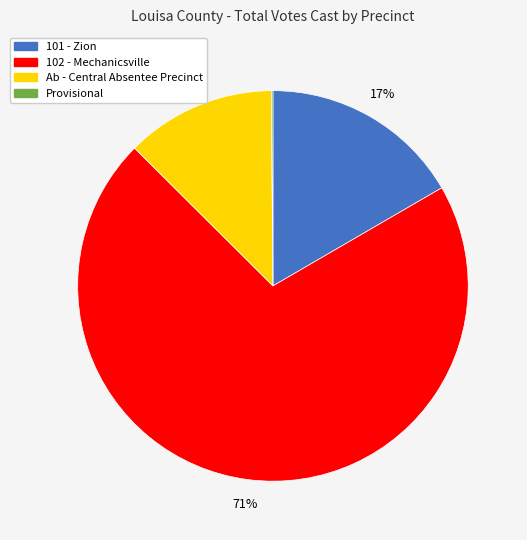

To the nearest percent, what percentage of the pie is 101 - Zion?

17%